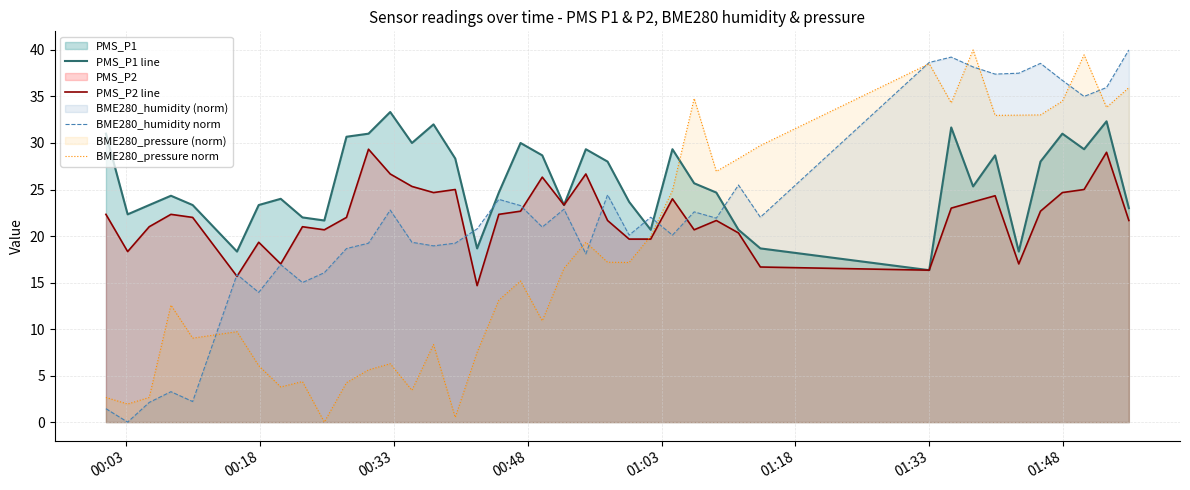

What is the maximum value shown in the chart?

40.0